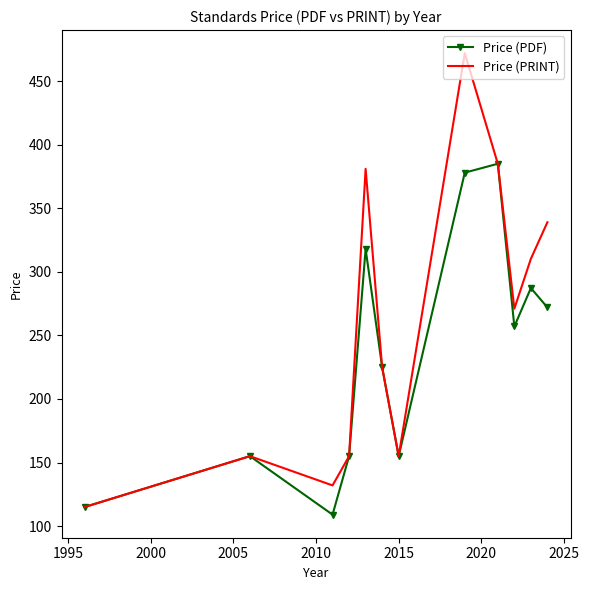

Which series has the largest total across all categories?

Price (PRINT)